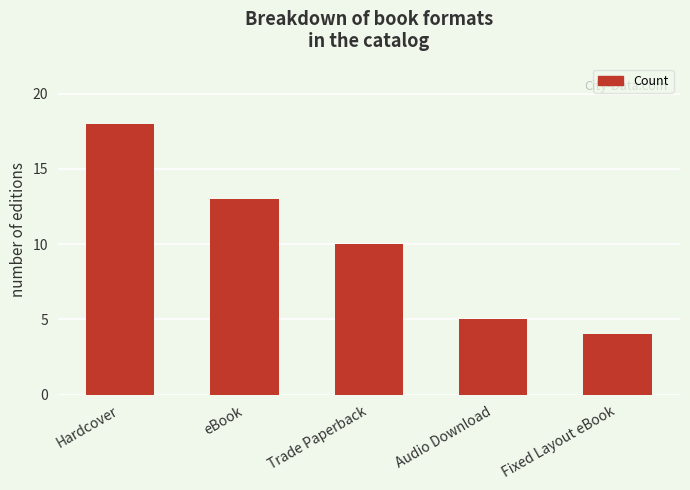

List the labels in order of value, smallest first.

Fixed Layout eBook, Audio Download, Trade Paperback, eBook, Hardcover